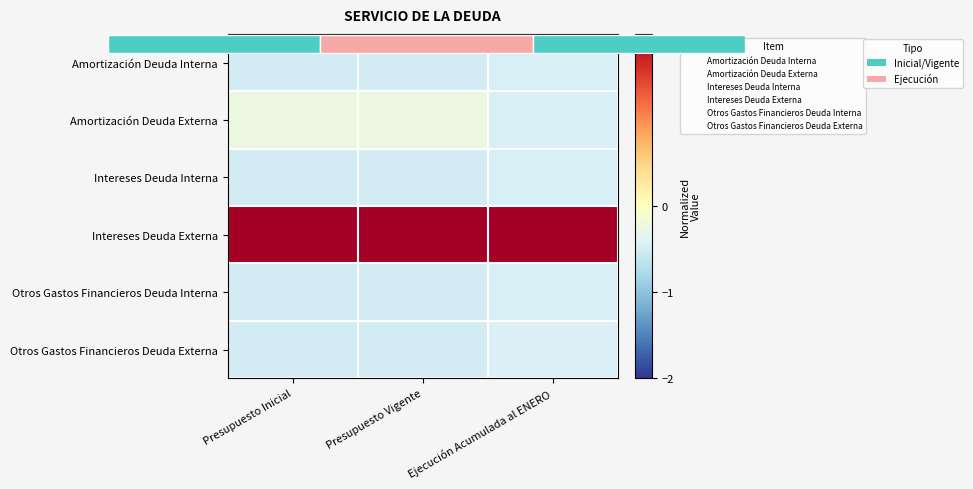

Which series has the largest range (max minus min)?

Amortización Deuda Externa